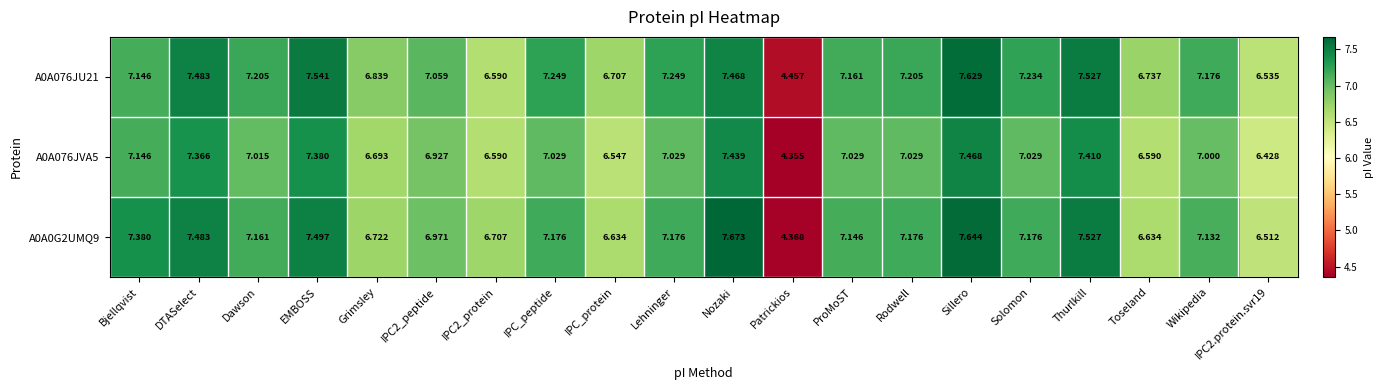

At which label does A0A0G2UMQ9 reach its minimum?

Patrickios